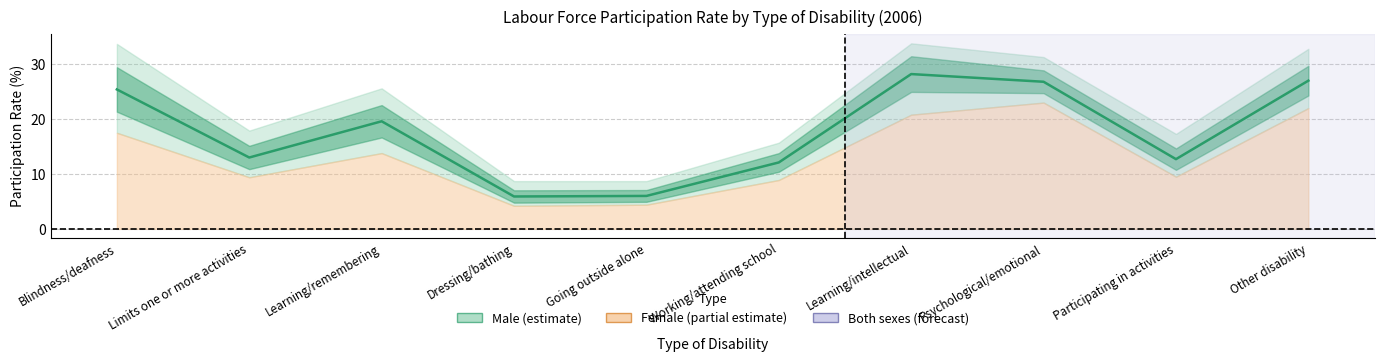

What is the label of the 6th point from the left?

Working/attending school